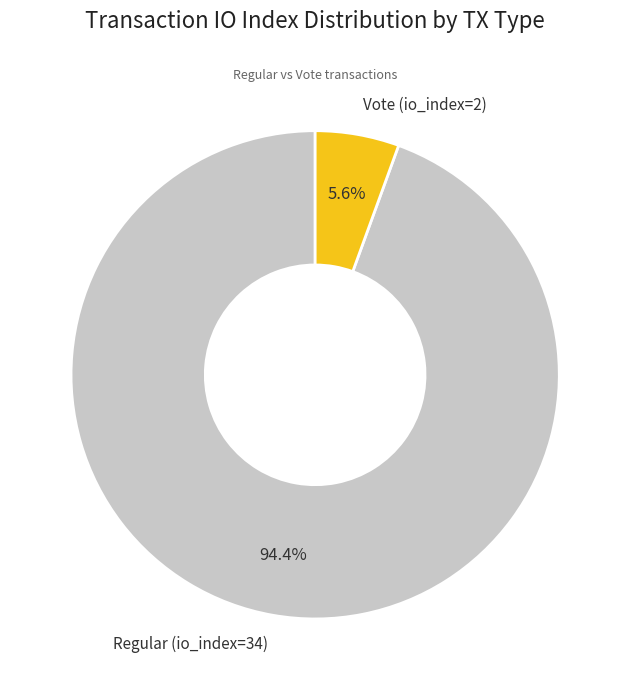

Is Regular (io_index=34) the majority of the pie?

Yes